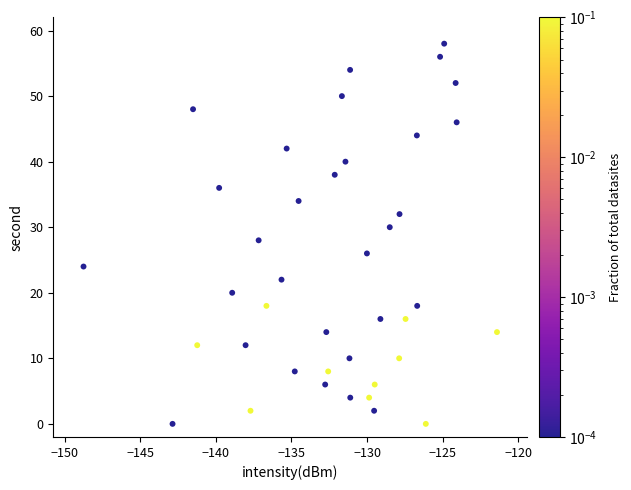

What is the range of Y values (max minus min)?

58